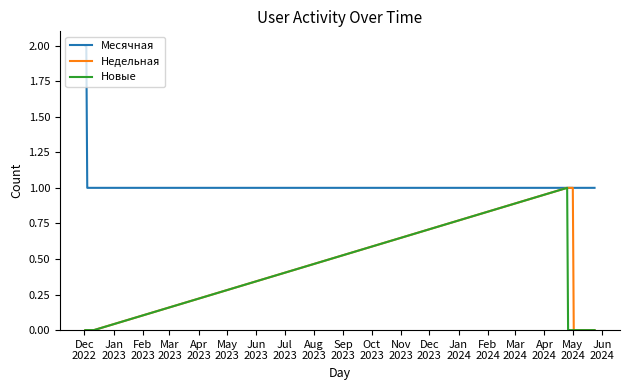

Which series has the largest total across all categories?

Месячная